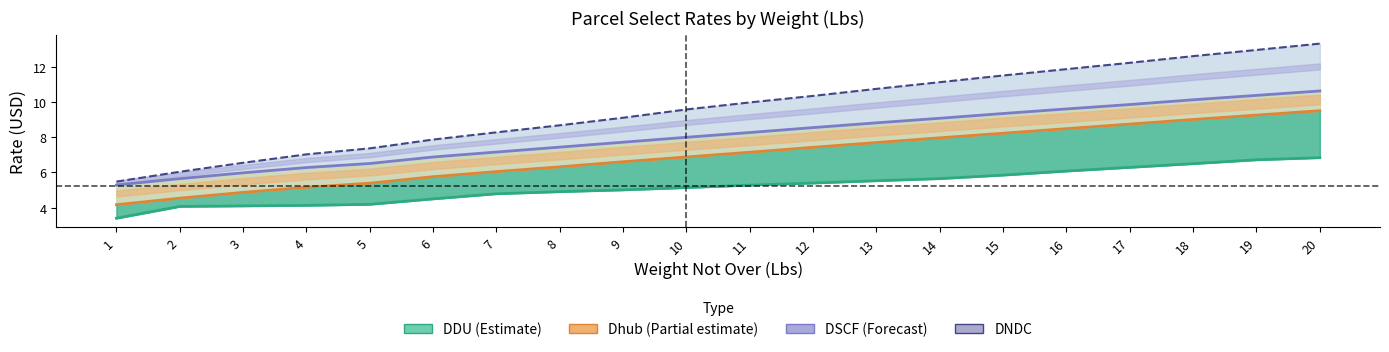

Reading left to right, extract all data points from this chart.

DDU (Estimate): 1=3.4	2=4.1	3=4.1	4=4.1	5=4.2	6=4.5	7=4.8	8=4.9	9=5.0	10=5.1	11=5.3	12=5.4	13=5.5	14=5.7	15=5.8	16=6.1	17=6.3	18=6.5	19=6.7	20=6.8
Dhub (Partial estimate): 1=4.2	2=4.5	3=4.9	4=5.2	5=5.4	6=5.8	7=6.0	8=6.3	9=6.6	10=6.9	11=7.2	12=7.4	13=7.7	14=8.0	15=8.2	16=8.5	17=8.8	18=9.0	19=9.3	20=9.5
DSCF (Forecast): 1=5.3	2=5.7	3=6.0	4=6.3	5=6.5	6=6.9	7=7.2	8=7.4	9=7.7	10=8.0	11=8.3	12=8.6	13=8.8	14=9.1	15=9.3	16=9.6	17=9.9	18=10.1	19=10.4	20=10.6
DNDC: 1=5.5	2=6.0	3=6.5	4=7.0	5=7.4	6=7.9	7=8.3	8=8.7	9=9.1	10=9.6	11=10.0	12=10.3	13=10.8	14=11.1	15=11.5	16=11.9	17=12.2	18=12.6	19=13.0	20=13.3